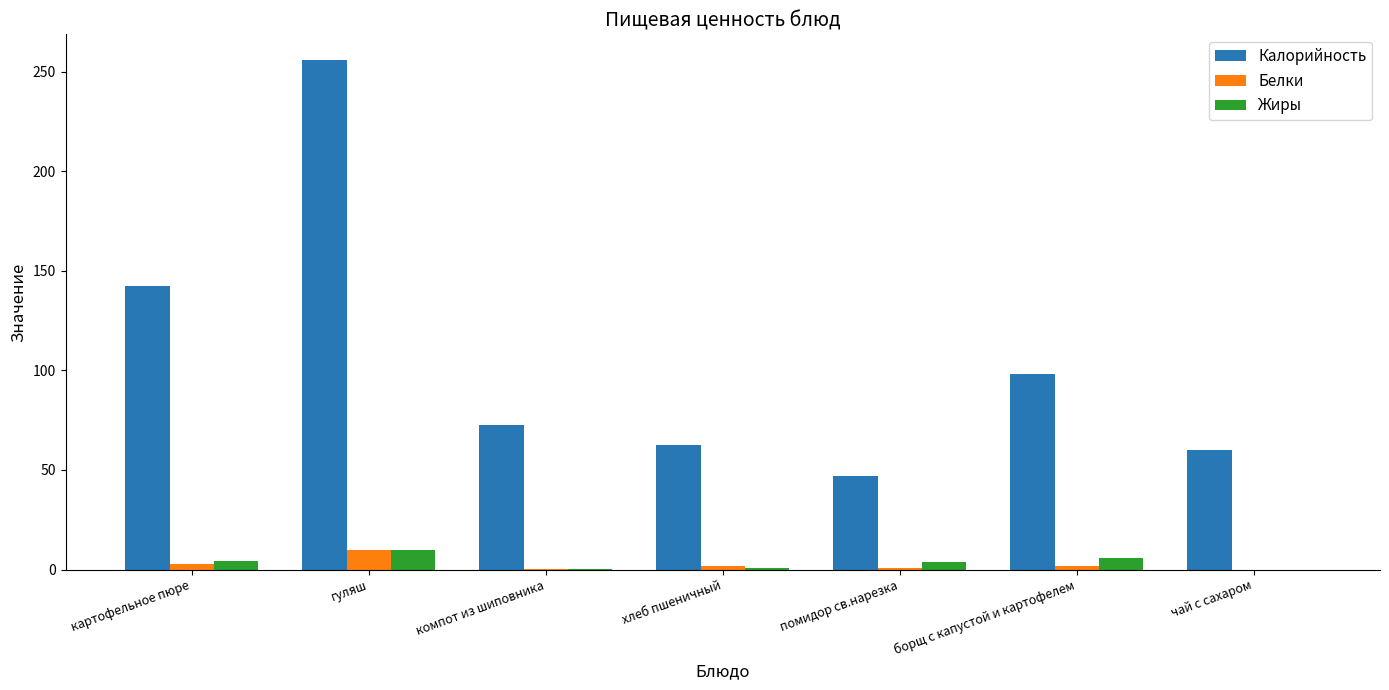

What is the maximum value shown in the chart?

256.0